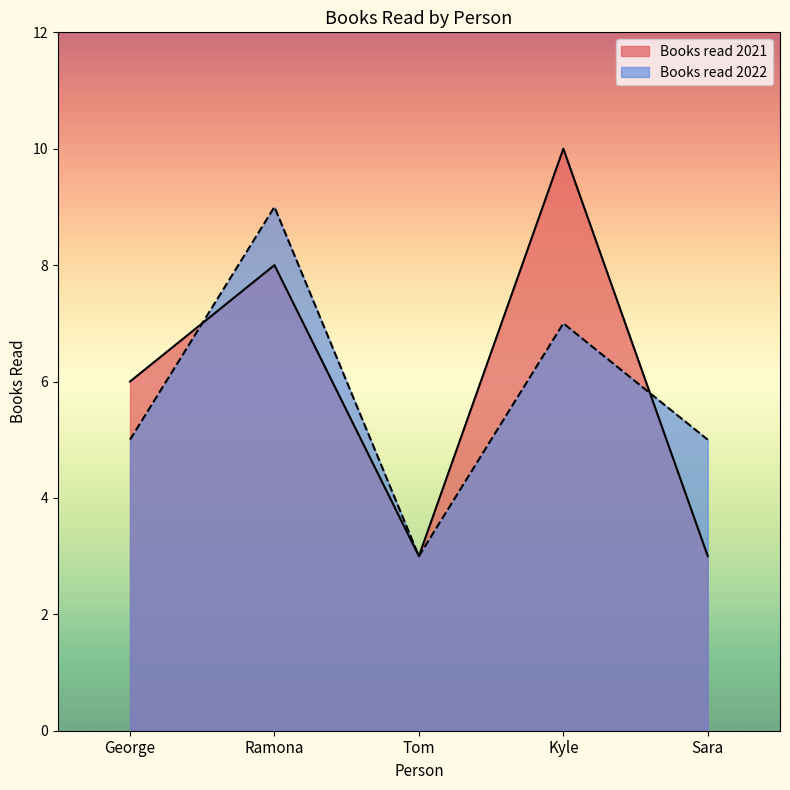

After their last crossing, which series has the higher values: Books read 2022 or Books read 2021?

Books read 2022